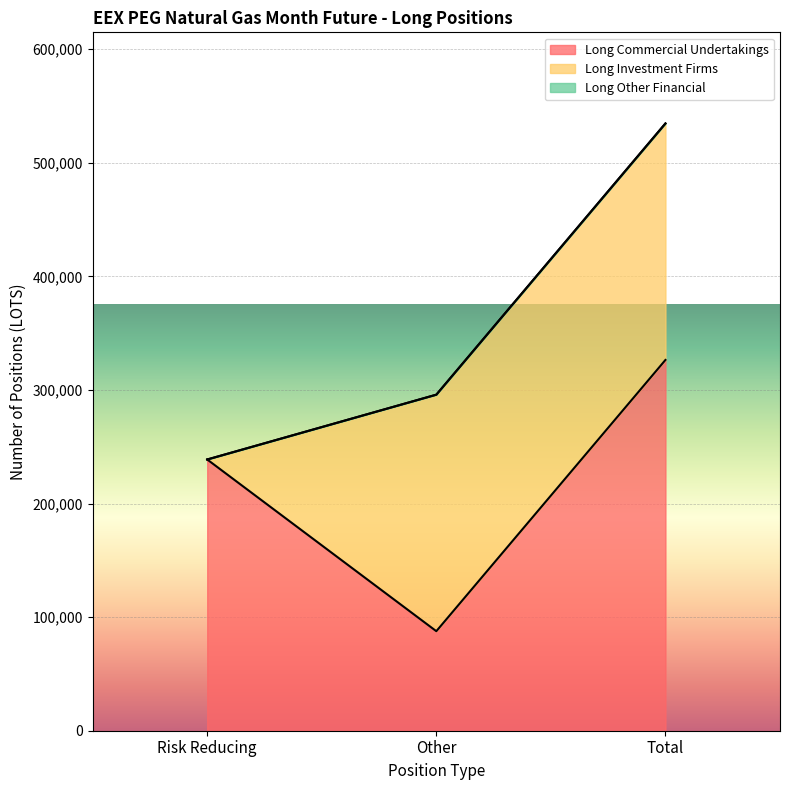

What position from the right is Total?

1